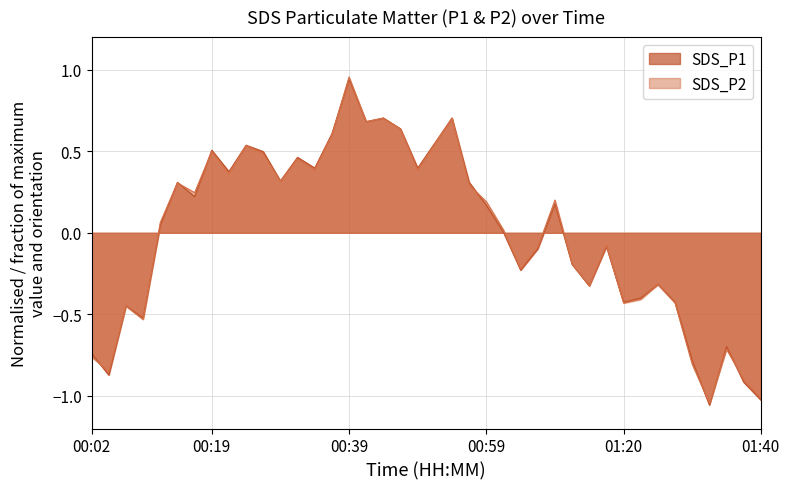

How many series are shown in this chart?

2